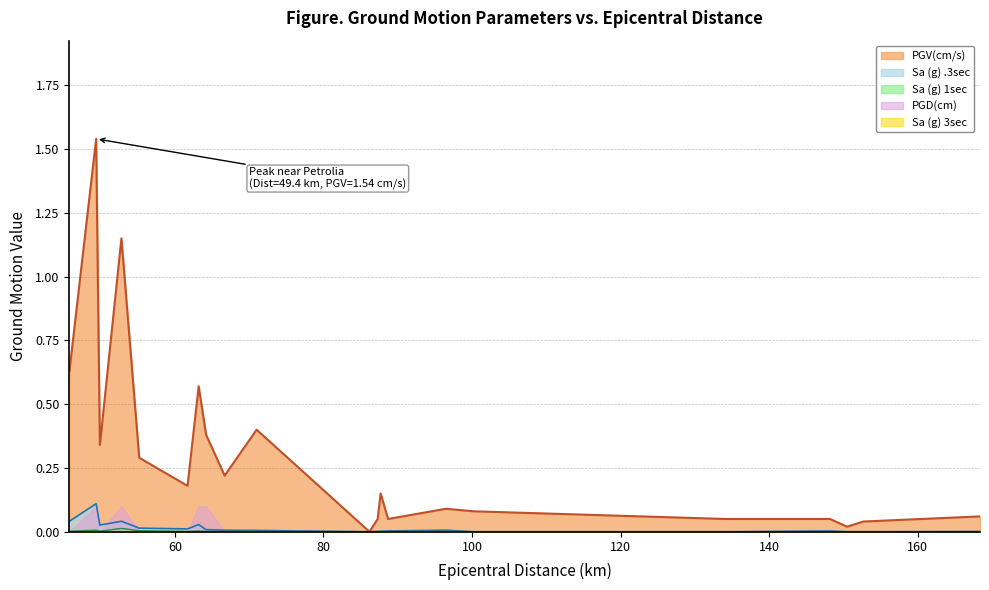

True or false: PGV(cm/s) has a value of 0.0 at 150.5.

False